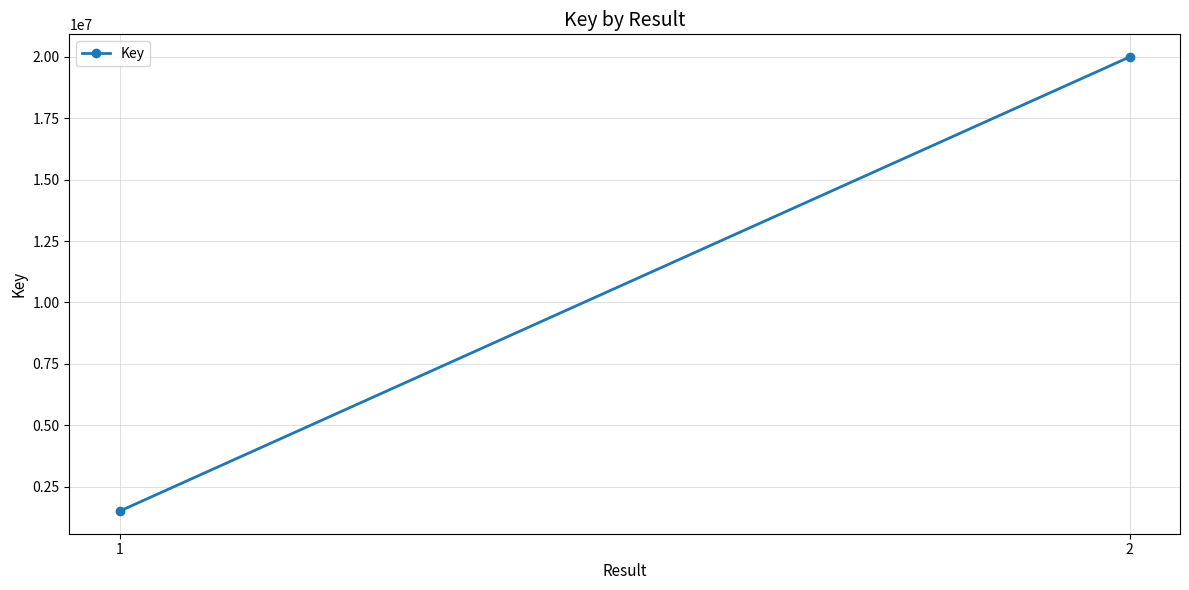

What is the sum of the values at 2 and 1?

21499009